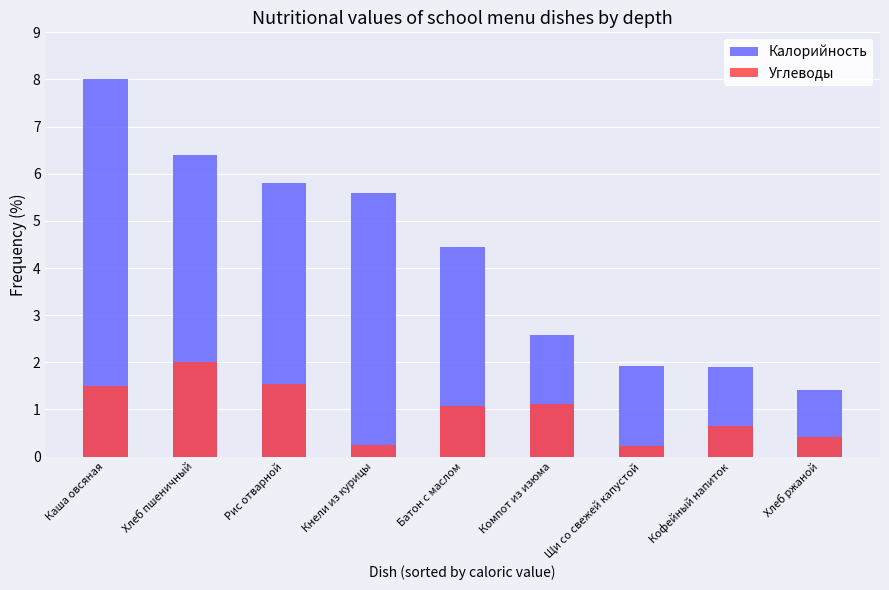

What is the value of the Углеводы bar at the 3rd from the left?

1.5